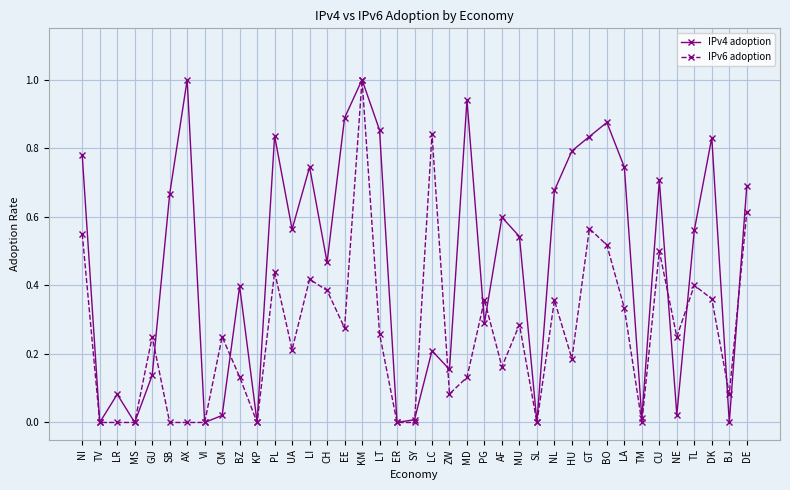

What is the sum of the IPv4 adoption values at UA and PL?

1.4